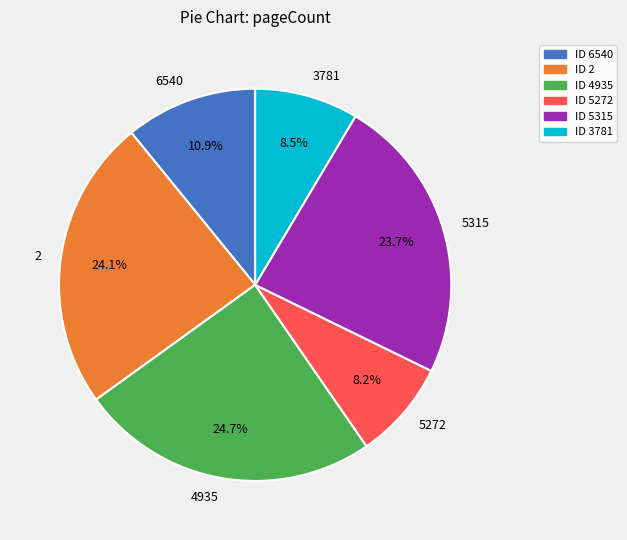

Which slice is the largest?

4935